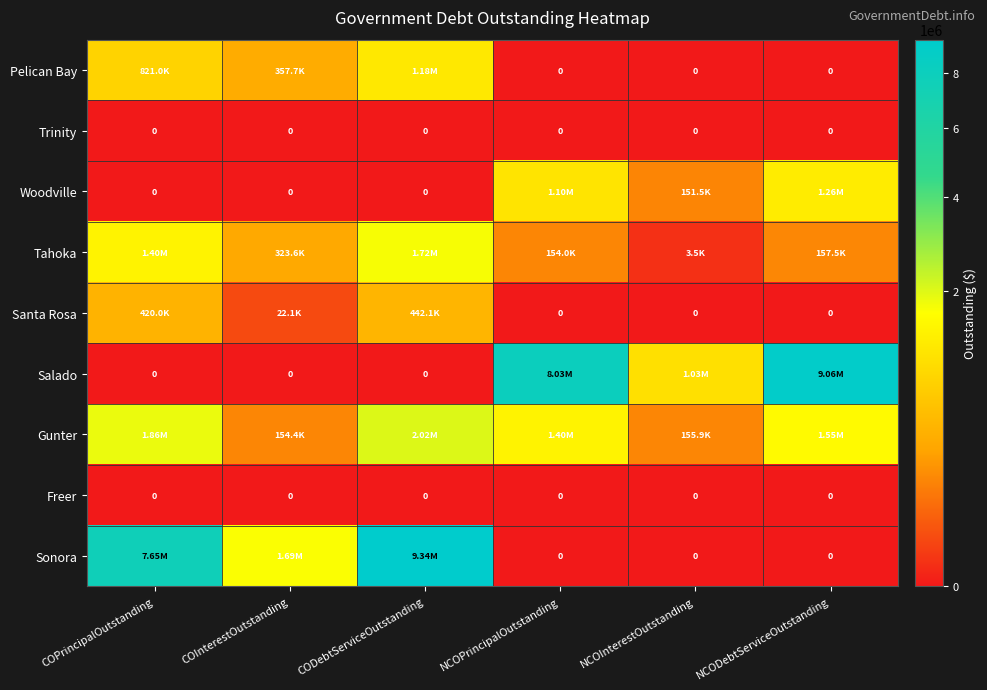

Is it true that Santa Rosa equals 420000.0 at COPrincipalOutstanding?

True